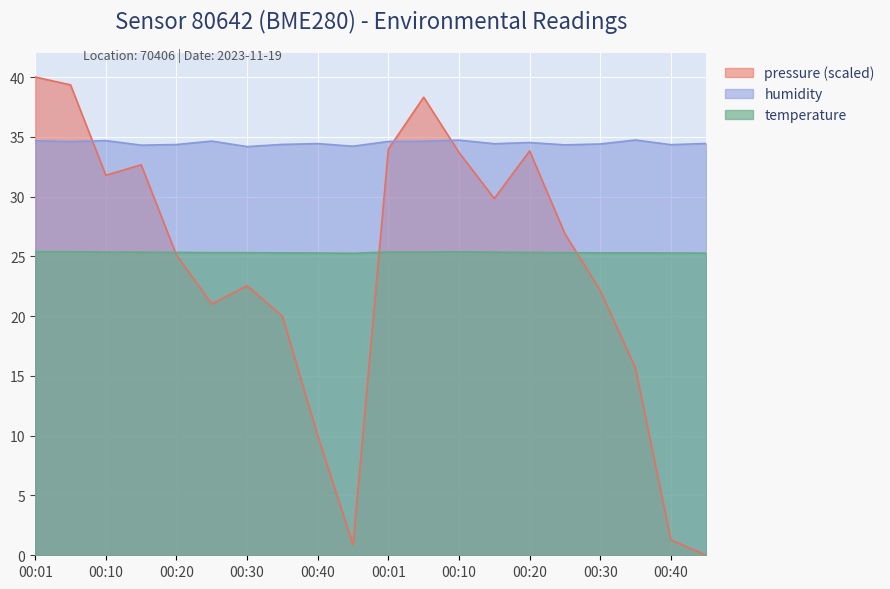

Read the humidity value at 00:25.

34.3